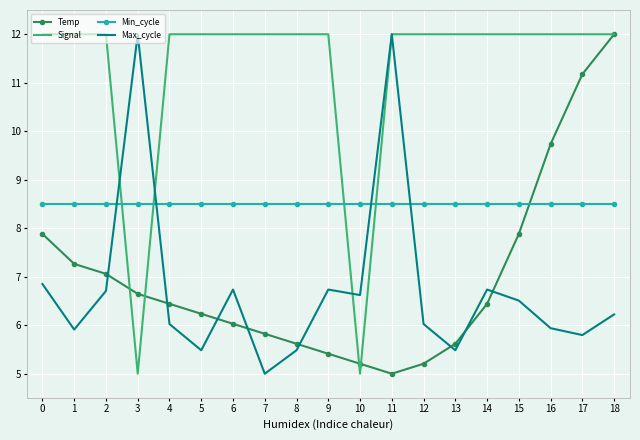

Where do Temp and Min_cycle first cross each other?

15 and 16